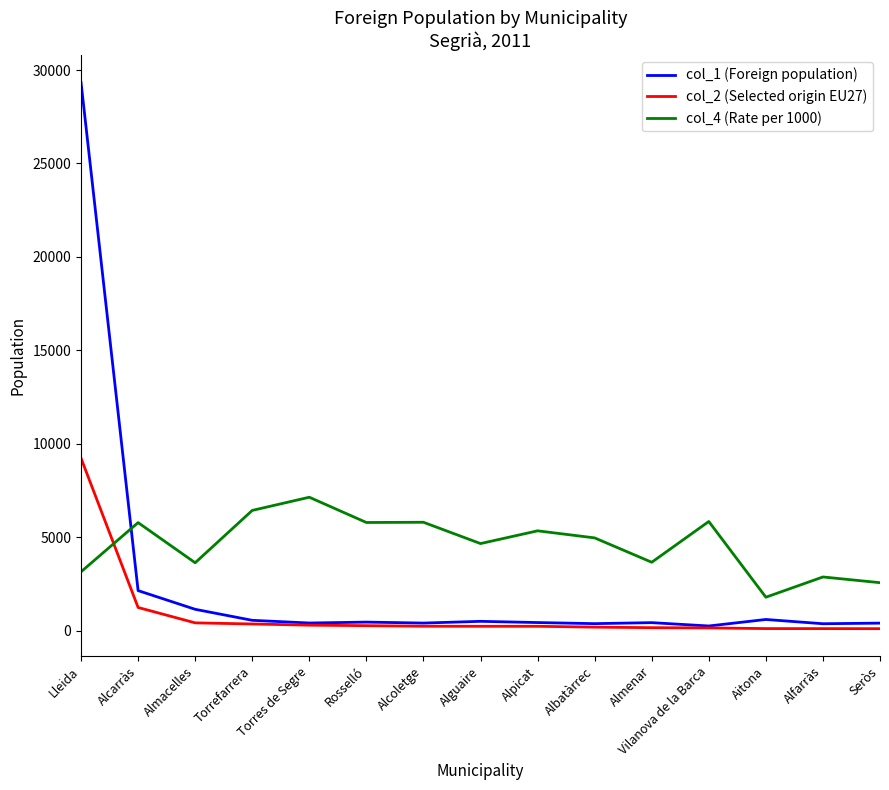

What position from the left is Almacelles?

3